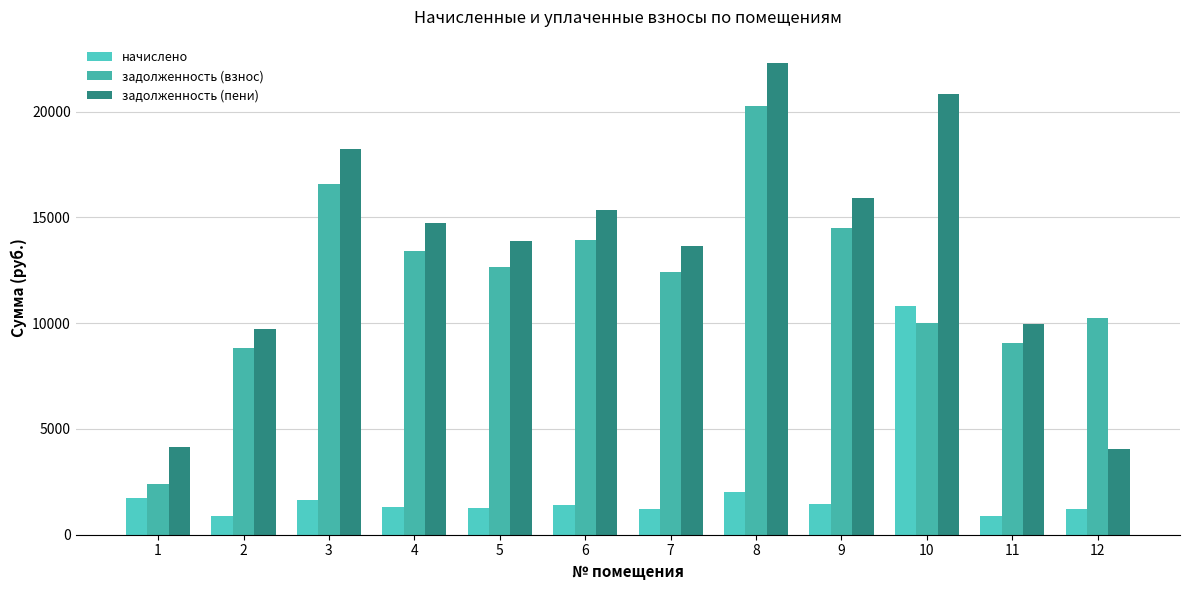

Reading right to left, extract all data points from this chart.

начислено: 12=1236.3	11=900.9	10=10798.0	9=1439.1	8=2012.4	7=1232.4	6=1384.5	5=1255.8	4=1330.7	3=1645.8	2=877.5	1=1755.0
задолженность (взнос): 12=10250.2	11=9075.6	10=10018.6	9=14497.2	8=20272.6	7=12415.0	6=13947.4	5=12650.6	4=13405.1	3=16579.4	2=8839.9	1=2399.4
задолженность (пени): 12=4067.9	11=9976.5	10=20816.5	9=15936.3	8=22285.0	7=13647.4	6=15331.9	5=13906.4	4=14735.8	3=18225.2	2=9717.4	1=4154.4